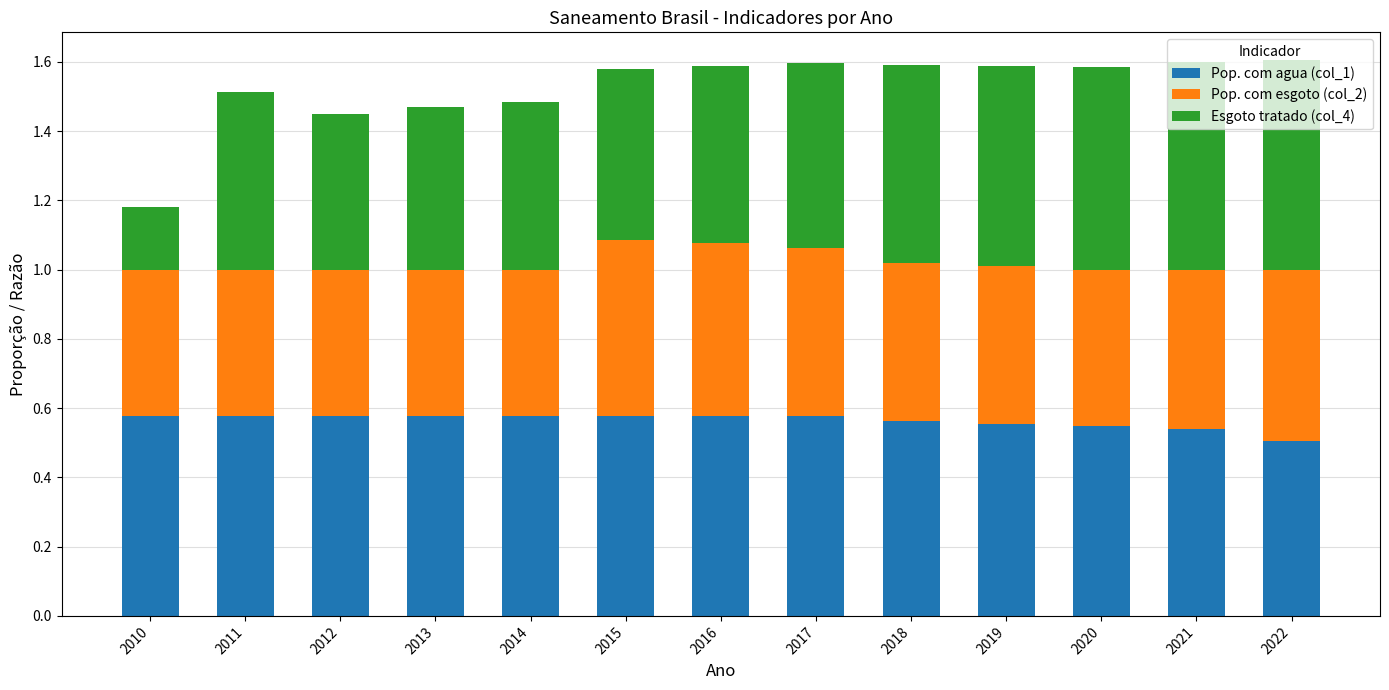

The Pop. com agua (col_1) series shows 0.3 at 2017. True or false?

False